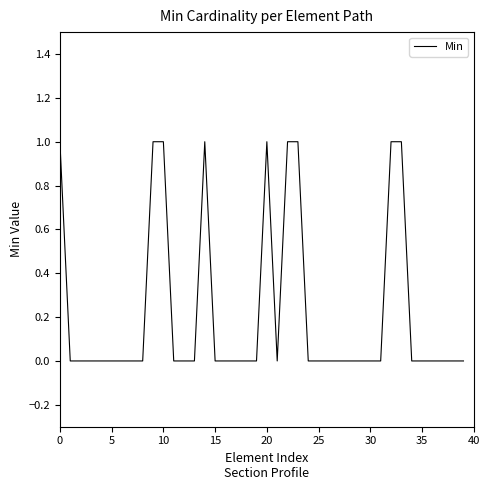

How many lines are shown in the chart?

1